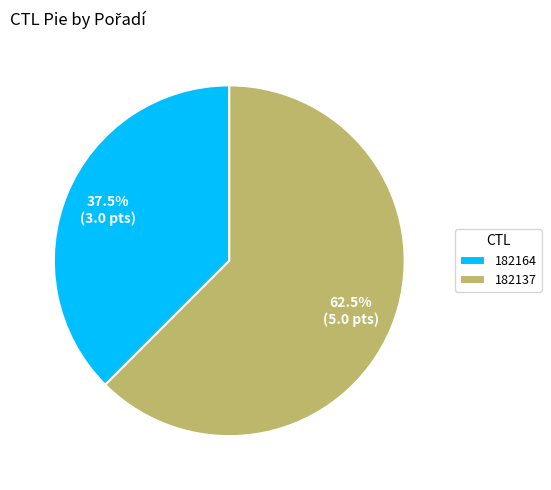

Combined, do 182164 and 182137 account for over 50%?

Yes